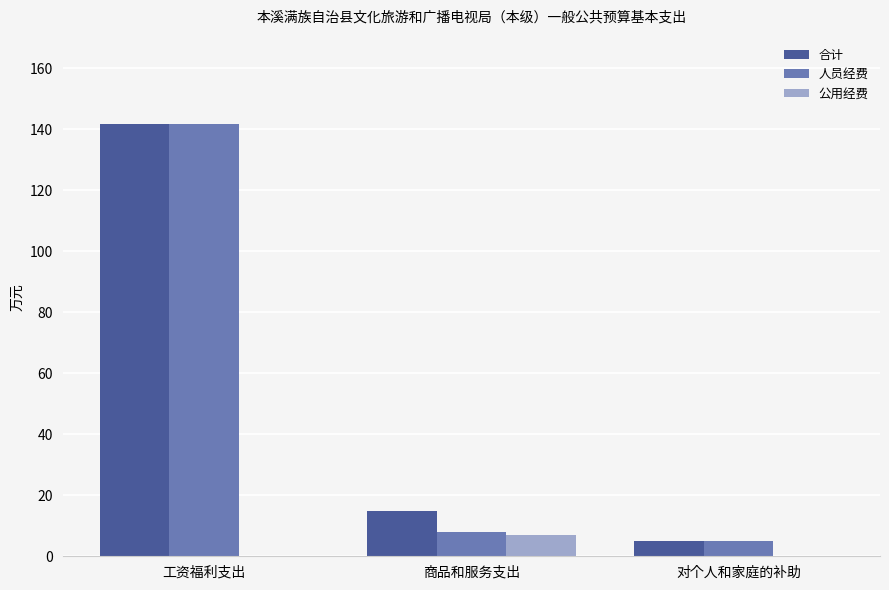

What is the approximate value of 人员经费 at 对个人和家庭的补助?

5.0